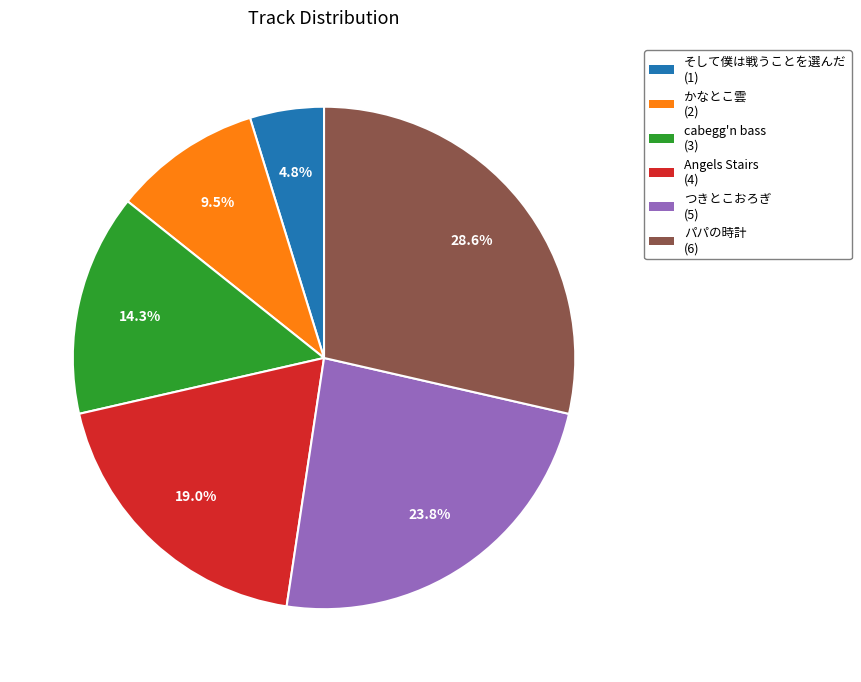

To the nearest percent, what portion does Angels Stairs represent?

19%